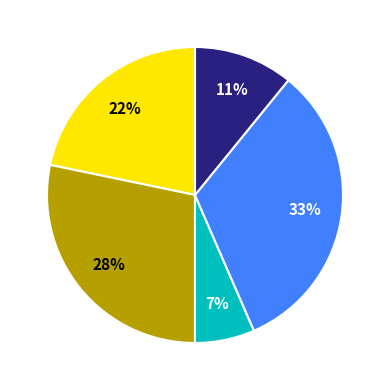

Is there a majority slice in this chart?

No